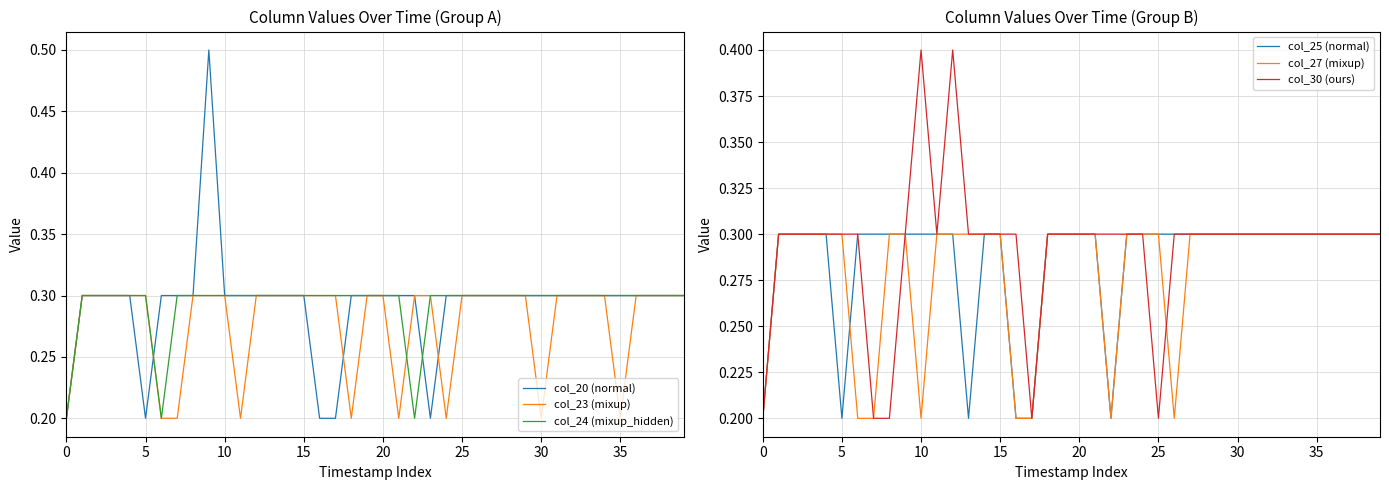

What value does the col_27 (mixup) series have at 32?

0.3